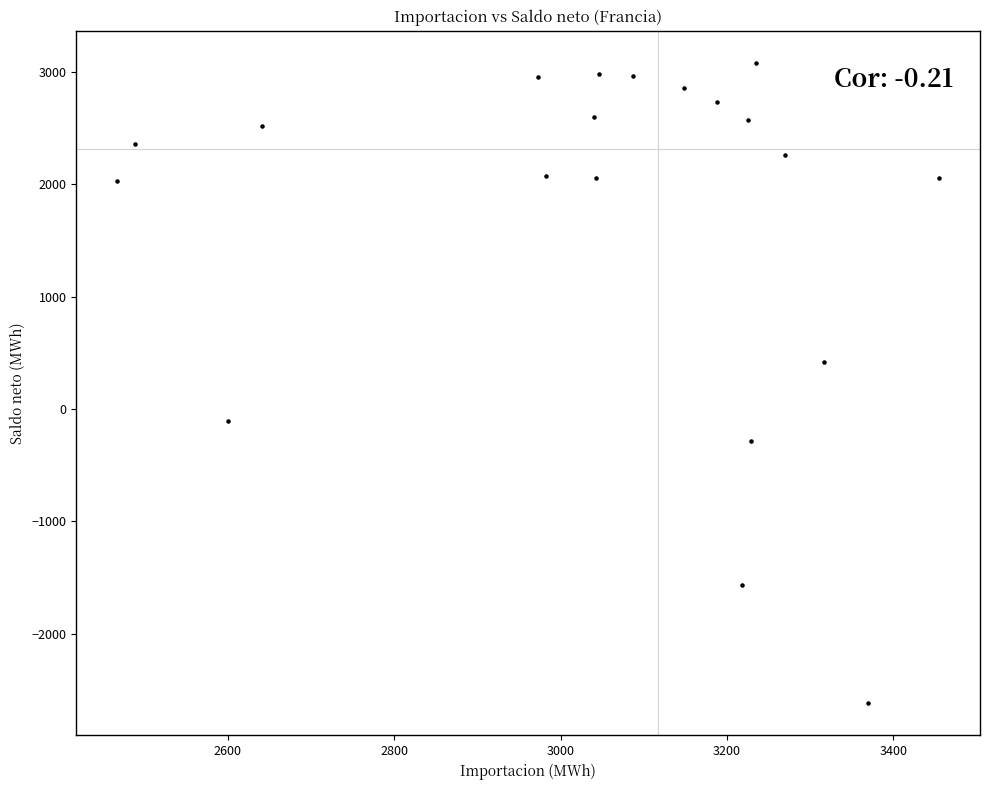

What Y value in the scatter plot is closest to 231?

418.0